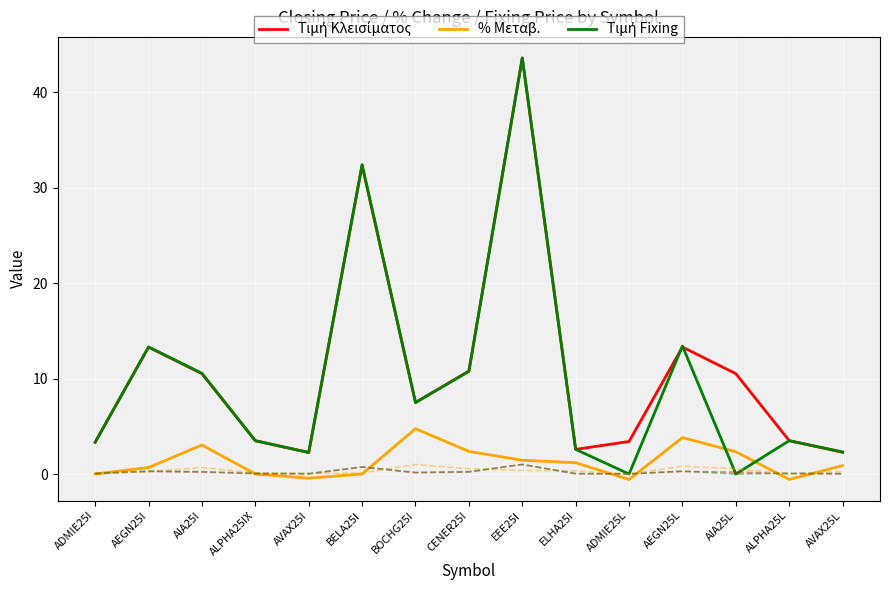

What are all the series names shown in the legend?

Τιμή Κλεισίματος, % Μεταβ., Τιμή Fixing